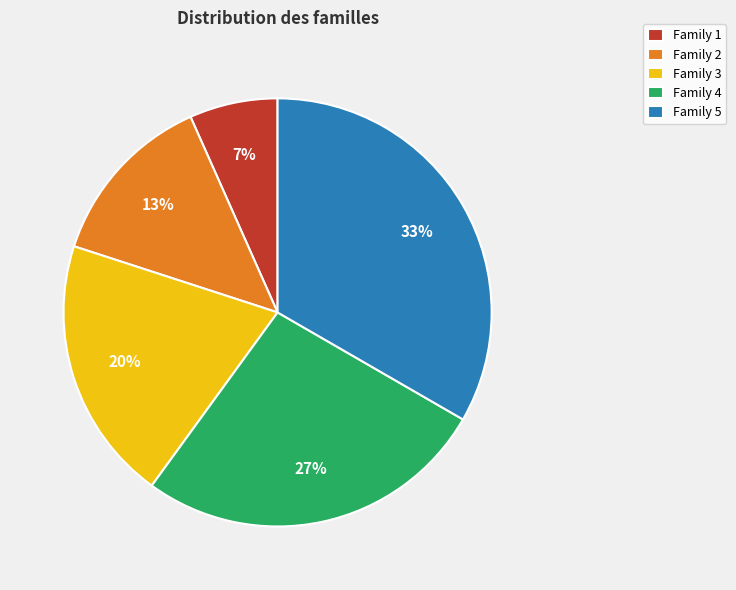

To the nearest percent, what percentage of the pie is Family 4?

27%